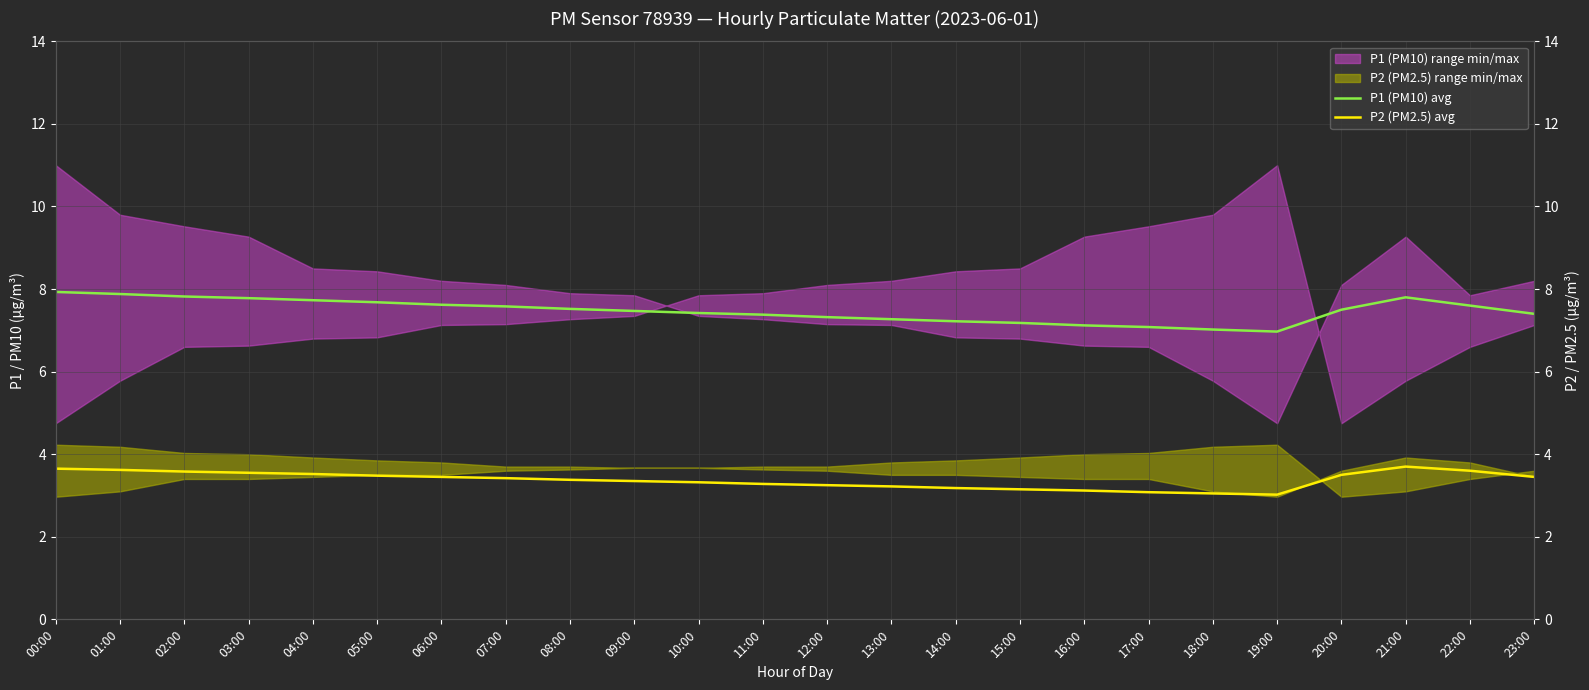

What is the label of the 9th point from the right?

15:00